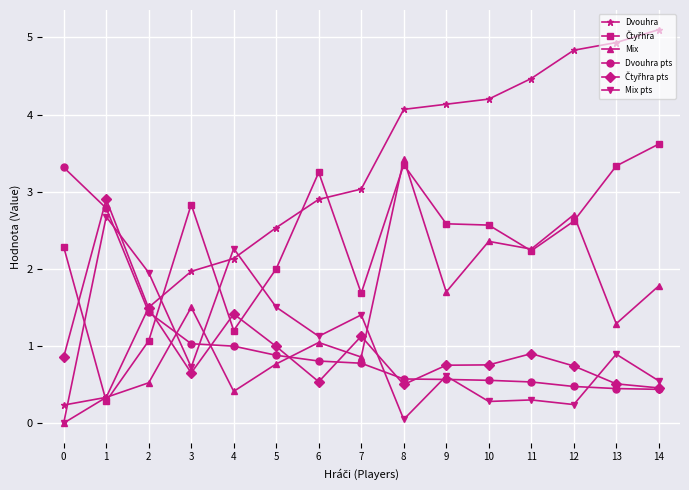

Which series has the largest range (max minus min)?

Dvouhra